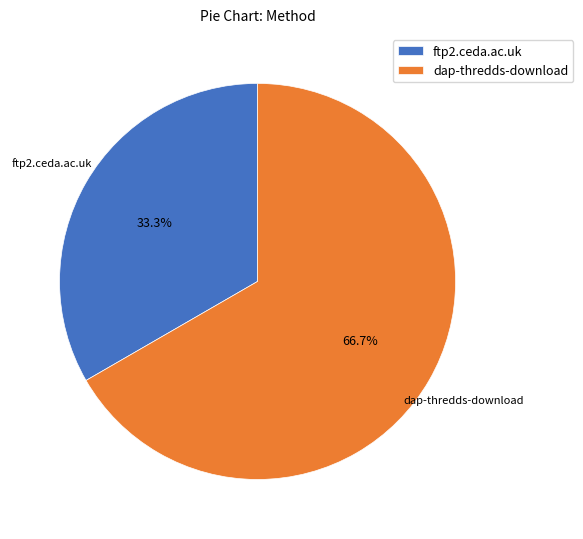

Is the sum of ftp2.ceda.ac.uk and dap-thredds-download greater than half?

Yes